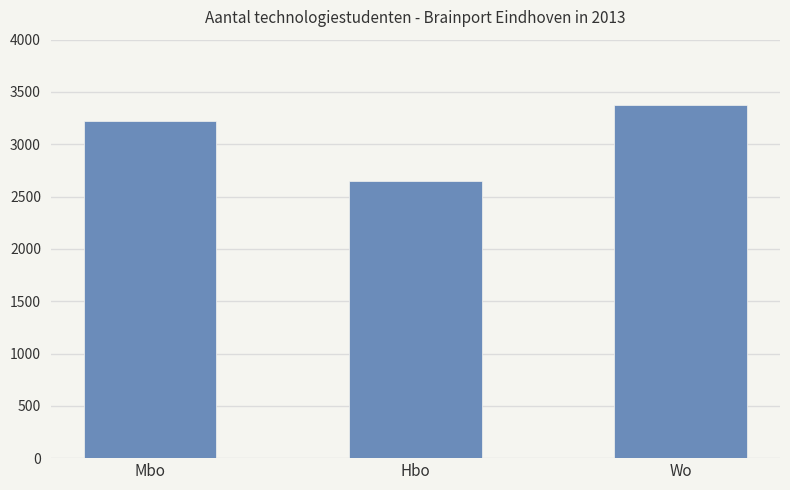

Does the chart contain stacked bars?

No